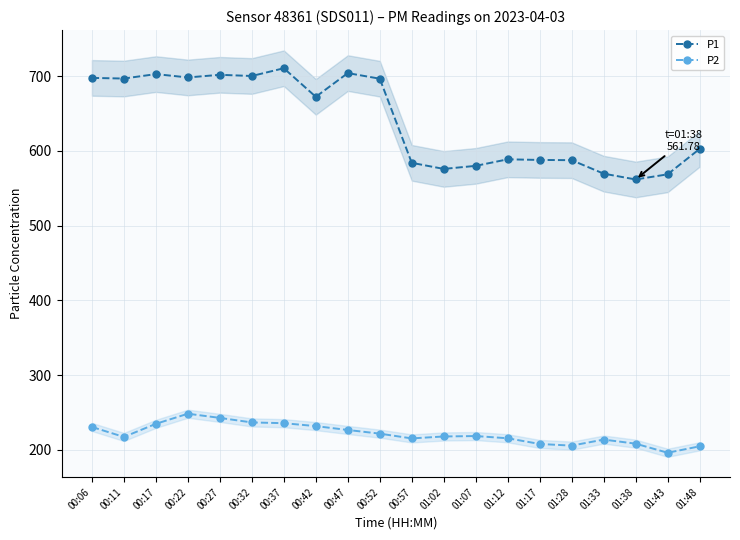

True or false: P1 and P2 intersect in this chart.

False